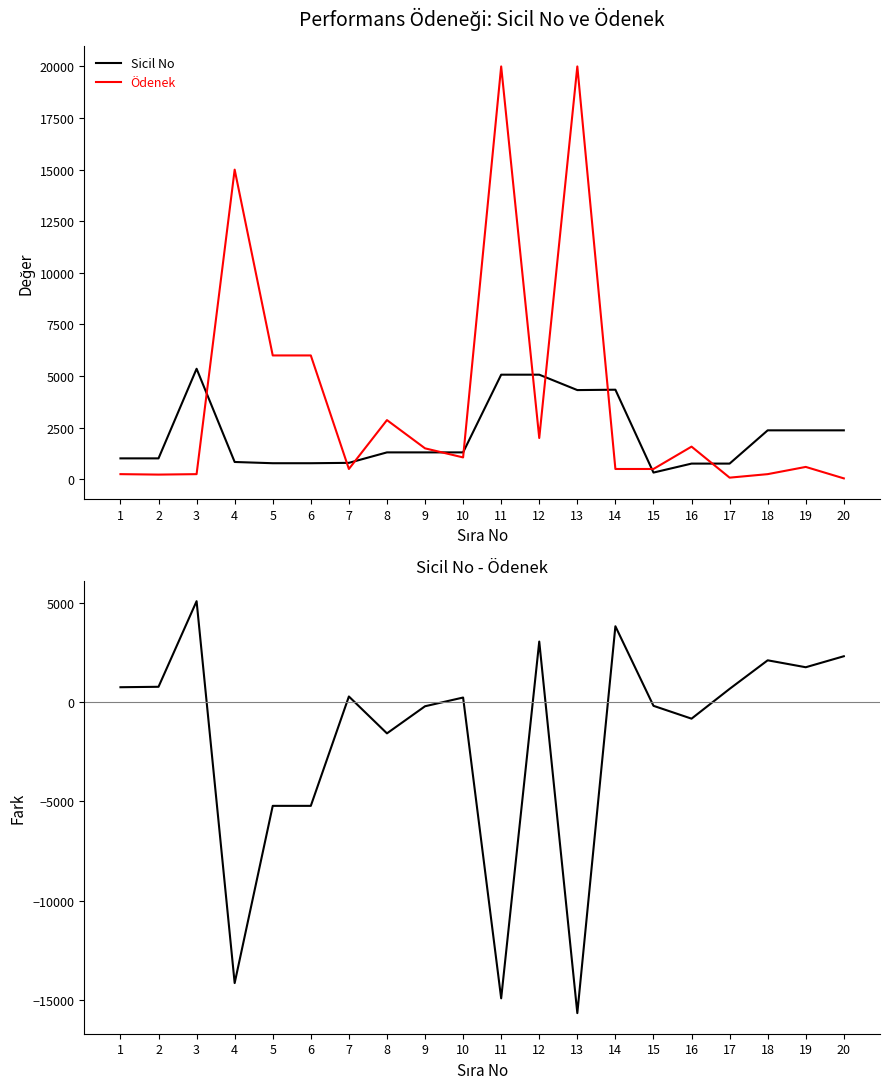

Reading left to right, extract all data points from this chart.

Sicil No: 1014	1014	5355	839	779	779	797	1304	1304	1304	5068	5068	4322	4340	326	761	761	2372	2372	2372
Ödenek: 250	228	250	15000	6000	6000	500	2868	1500	1060	20000	2000	20000	500	500	1583	80	250	600	45
Sicil No - Ödenek: 764	786	5105	-14161	-5221	-5221	297	-1564	-196	244	-14932	3068	-15678	3840	-174	-822	681	2122	1772	2327